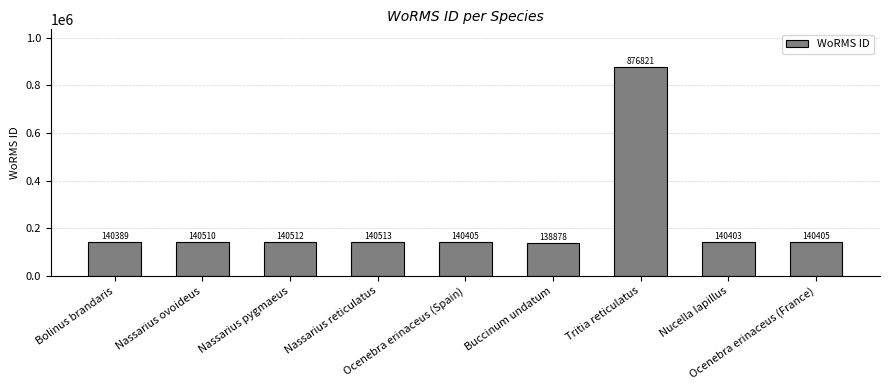

At which category does the chart reach its minimum across all series?

Buccinum undatum